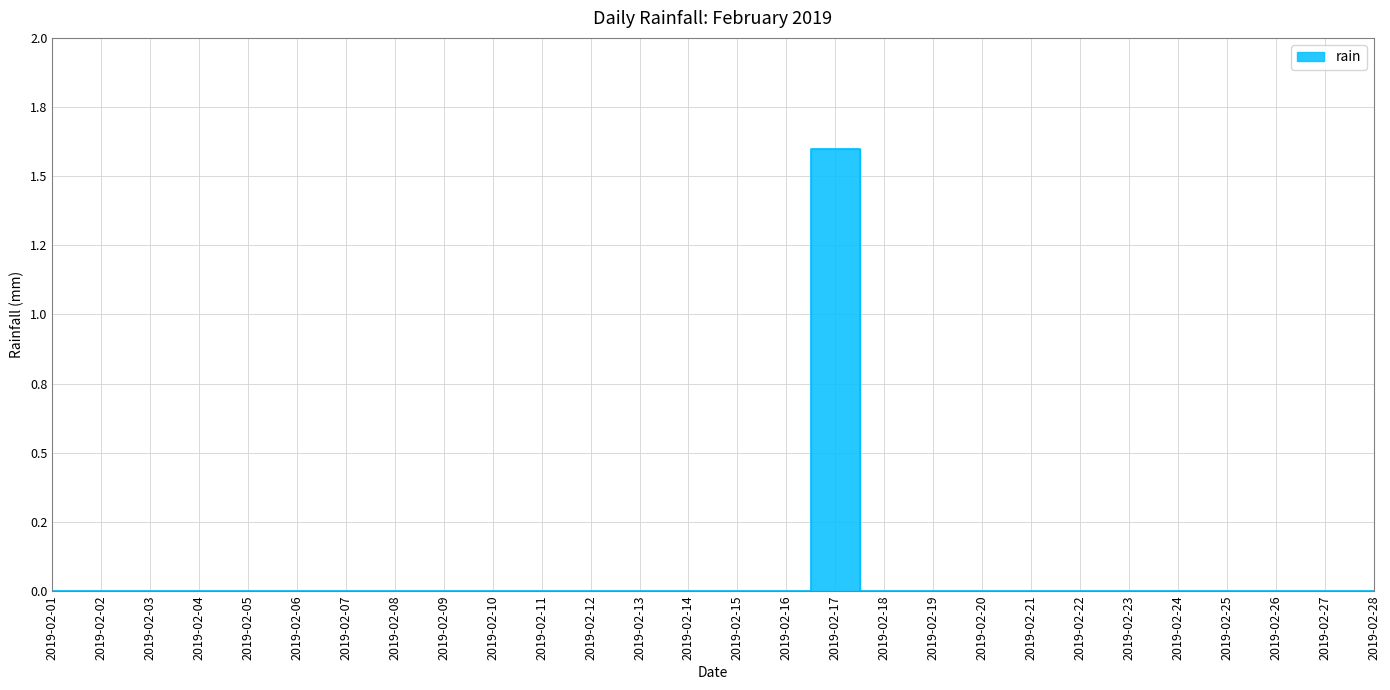

Rank the categories by value from highest to lowest.

2019-02-17, 2019-02-01, 2019-02-02, 2019-02-03, 2019-02-04, 2019-02-05, 2019-02-06, 2019-02-07, 2019-02-08, 2019-02-09, 2019-02-10, 2019-02-11, 2019-02-12, 2019-02-13, 2019-02-14, 2019-02-15, 2019-02-16, 2019-02-18, 2019-02-19, 2019-02-20, 2019-02-21, 2019-02-22, 2019-02-23, 2019-02-24, 2019-02-25, 2019-02-26, 2019-02-27, 2019-02-28